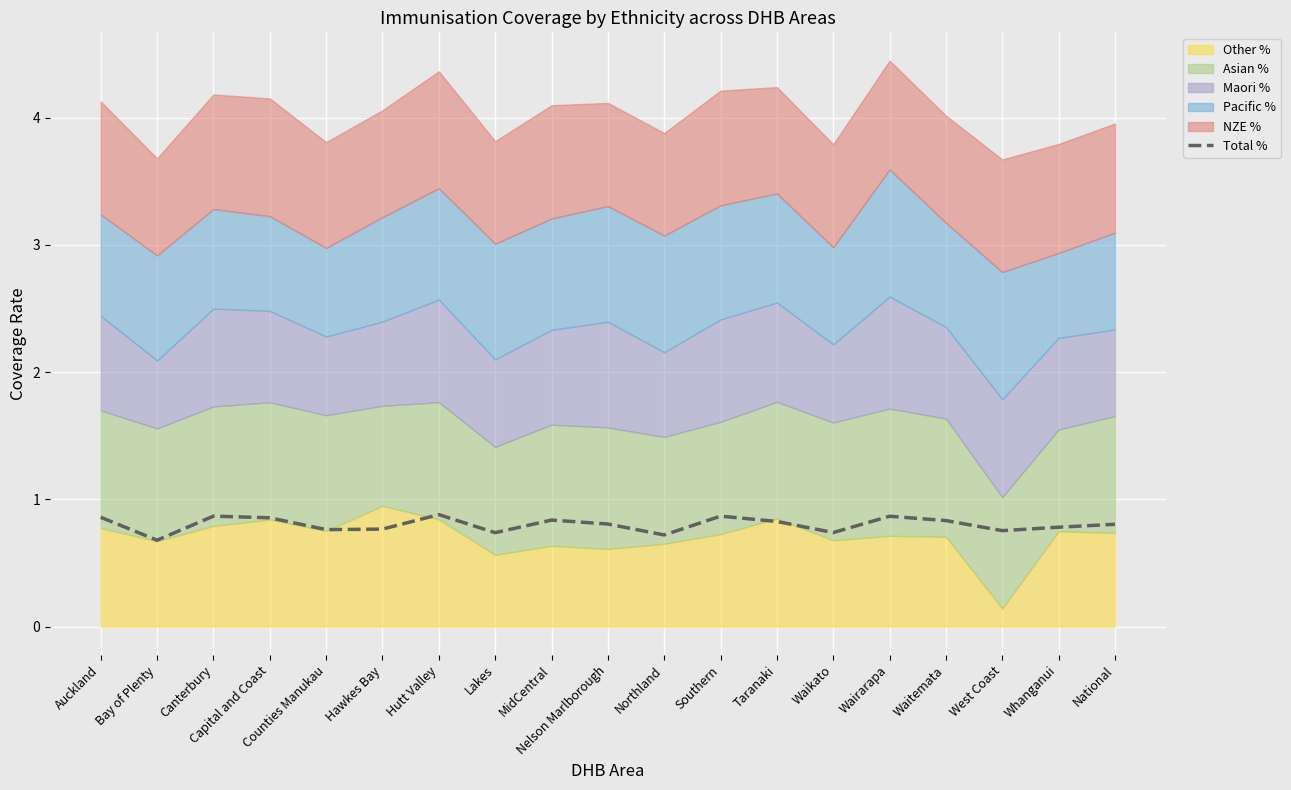

The chart shows a value of 0.8 at Waitemata. True or false?

True